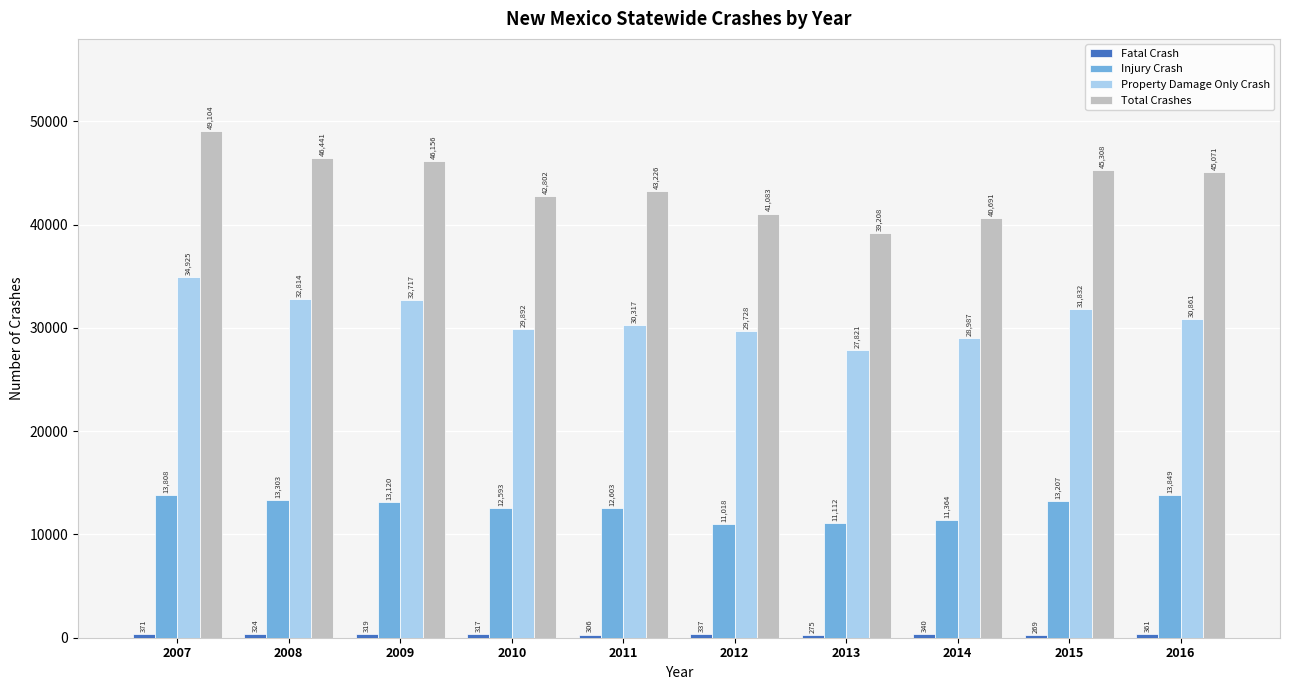

List the labels in order of Property Damage Only Crash value, smallest first.

2013, 2014, 2012, 2010, 2011, 2016, 2015, 2009, 2008, 2007